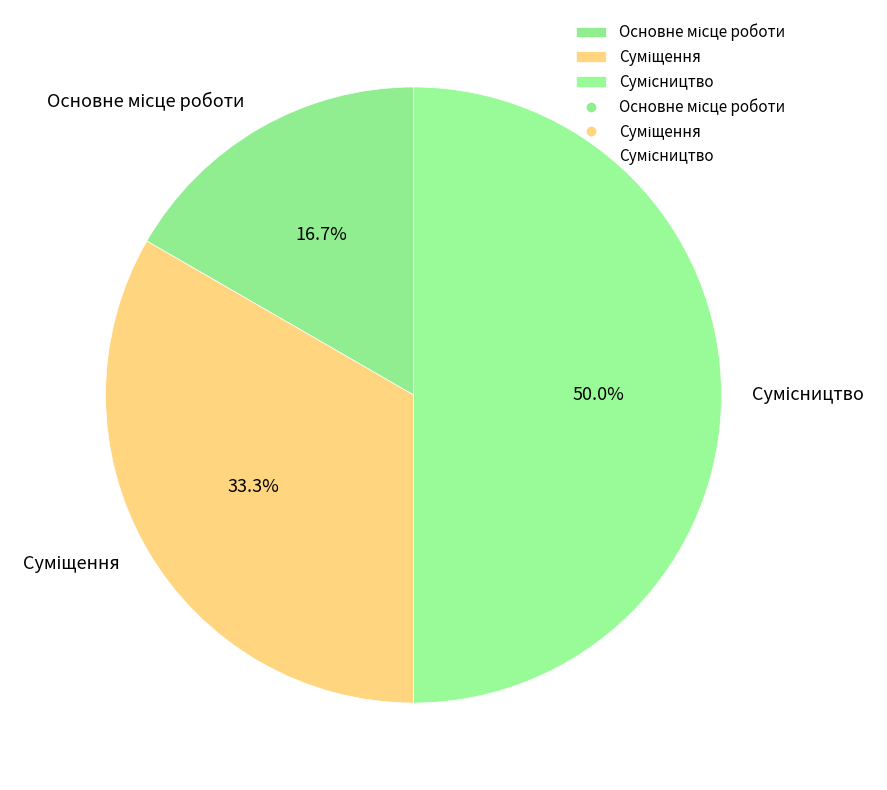

How many slices are in this pie chart?

3